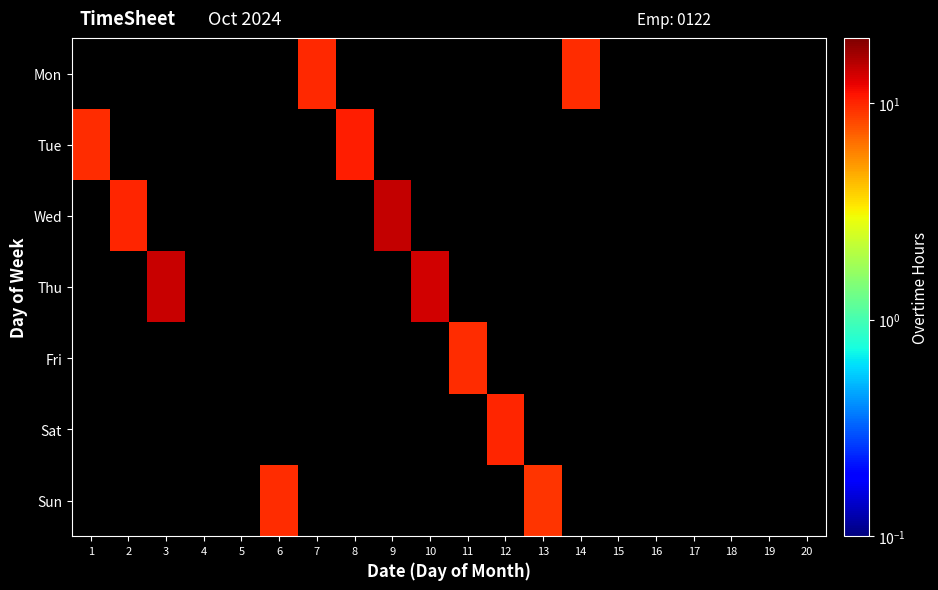

Which label corresponds to the largest value in the chart?

9